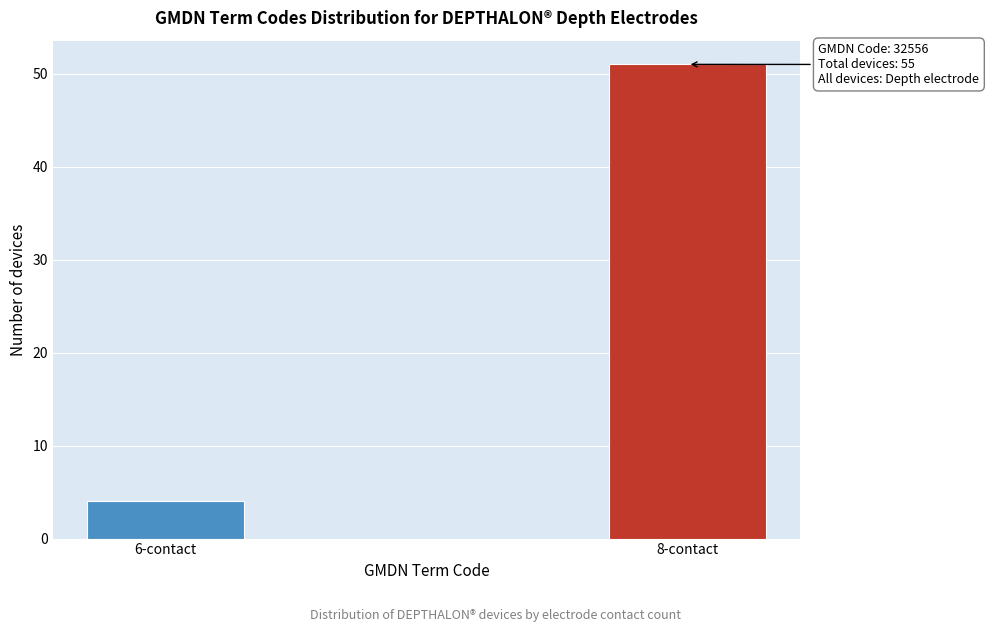

Reading right to left, extract all data points from this chart.

8-contact=51	6-contact=4